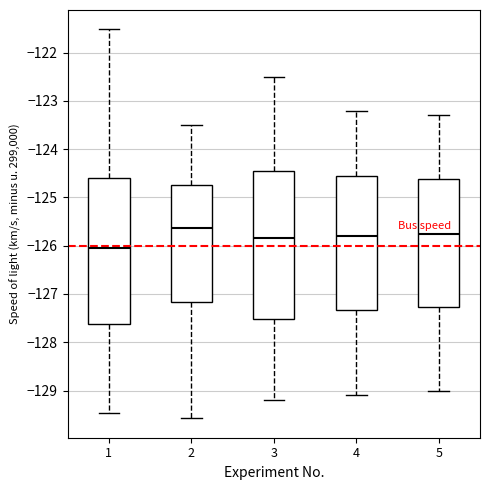

Where is the lower edge of the box at x = 5 on the y-axis? The values are not printed on the chart, so give them approximately, as read against the axis.

-127.3